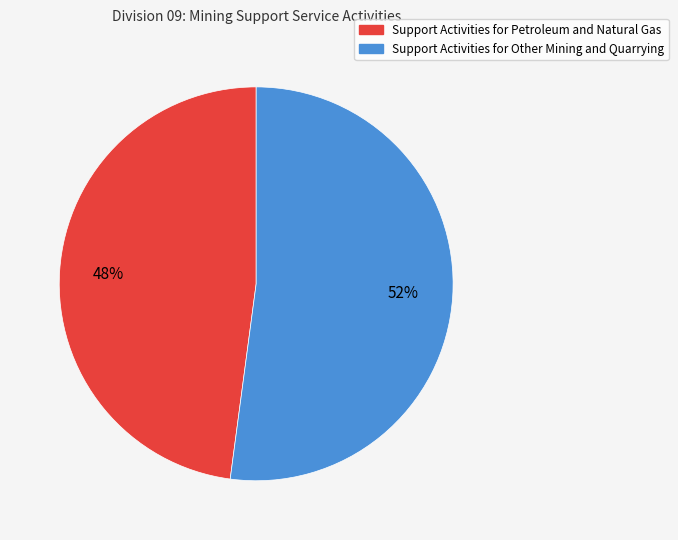

Combined, do Support Activities for Petroleum and Natural Gas and Support Activities for Other Mining and Quarrying account for over 50%?

Yes